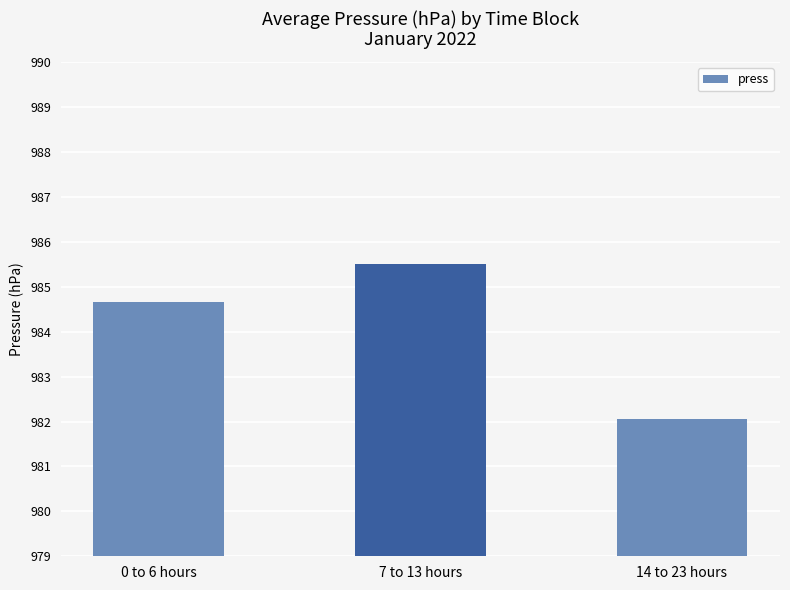

Which category has the lowest value across all series?

14 to 23 hours